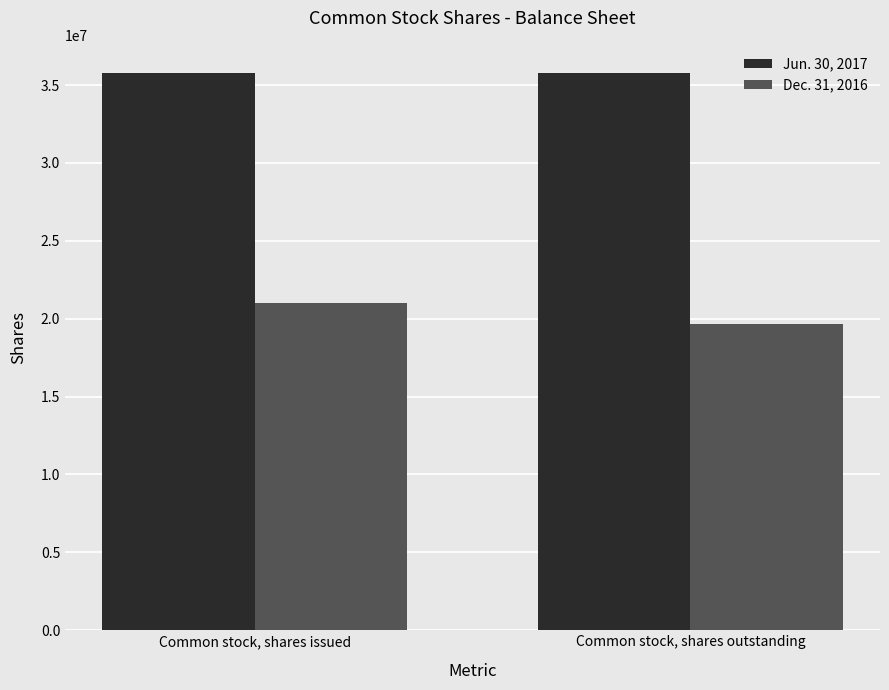

What is the total value across all series at Common stock, shares outstanding?

55432000